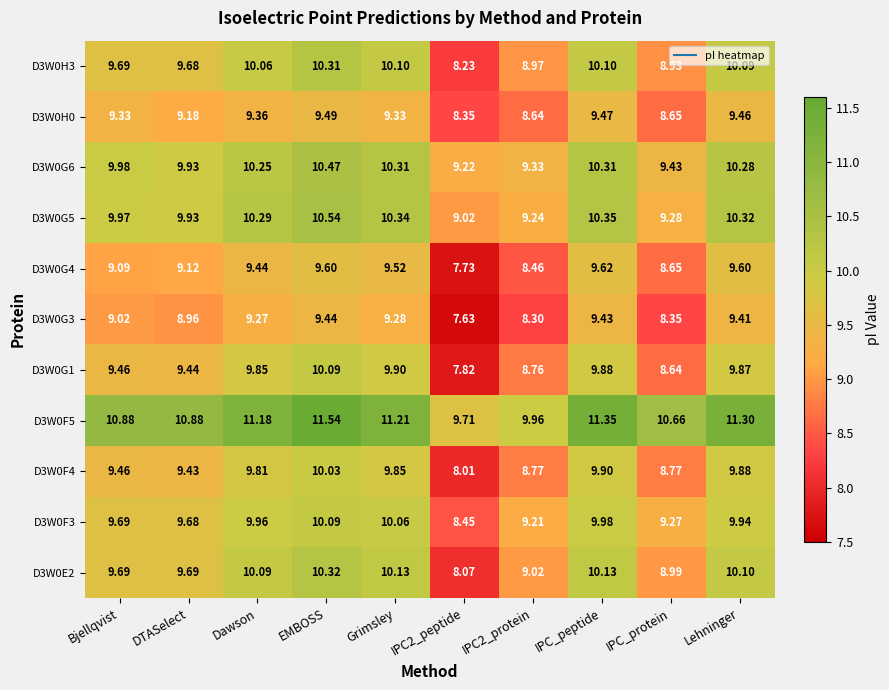

Where does the D3W0F4 series first go above 9?

Bjellqvist